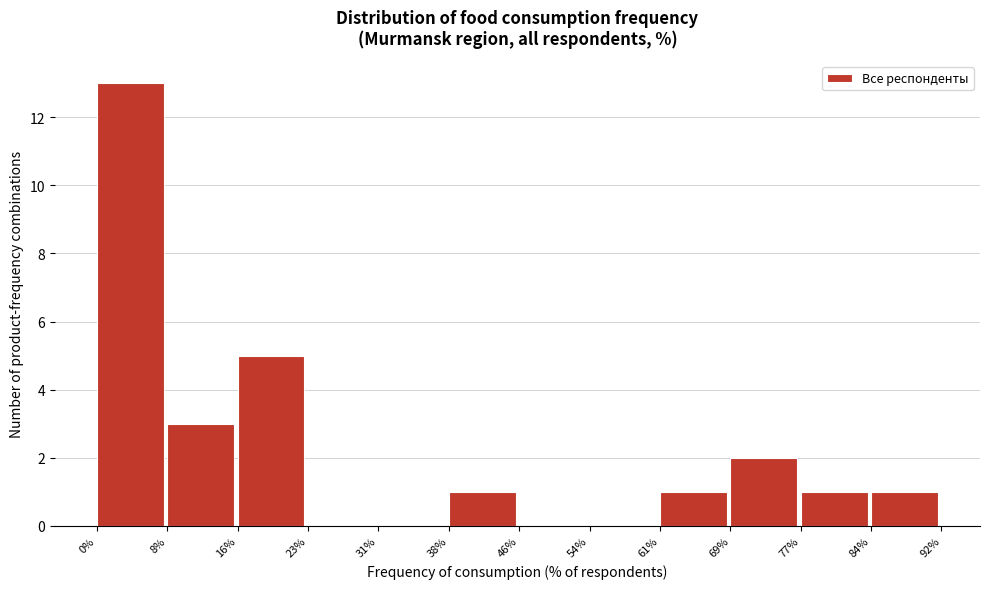

Over which range of the x-axis is the bar tallest?

0% to 8%